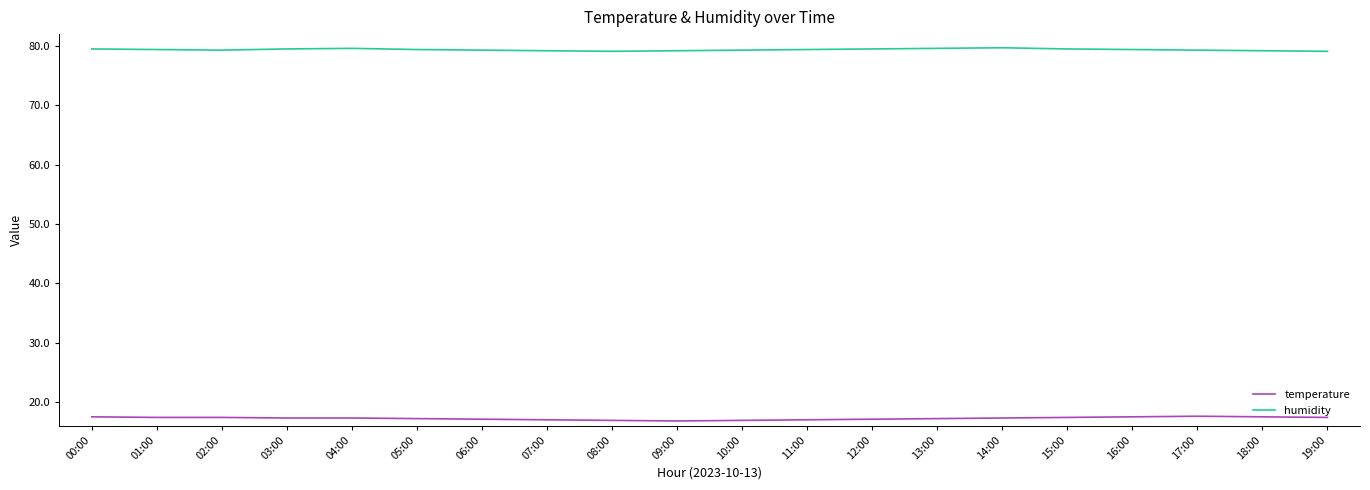

True or false: humidity and temperature cross at least once.

False